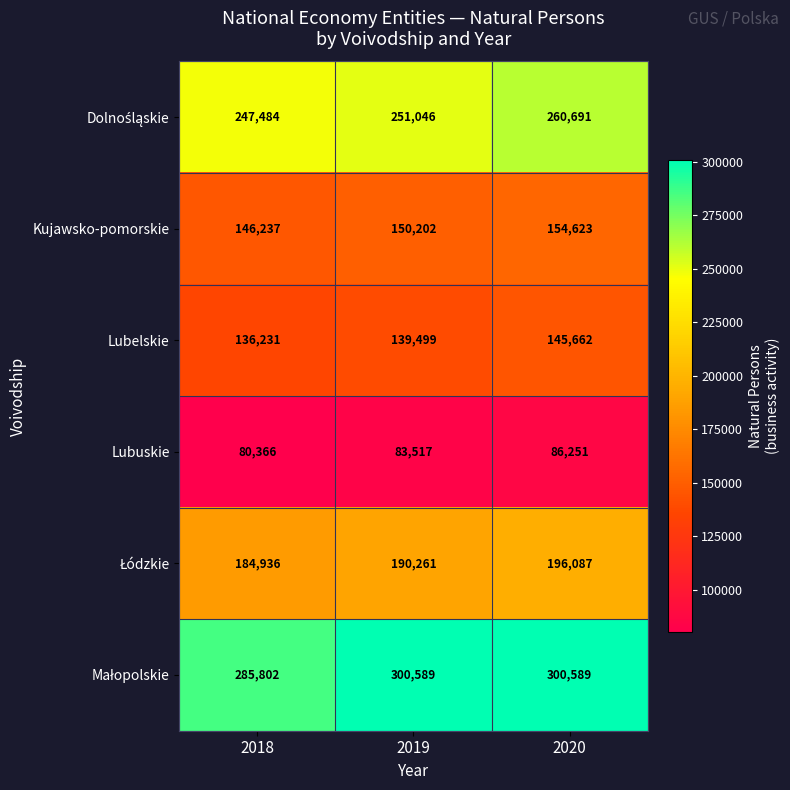

Where is Lubuskie nearest to the value 83308?

2019